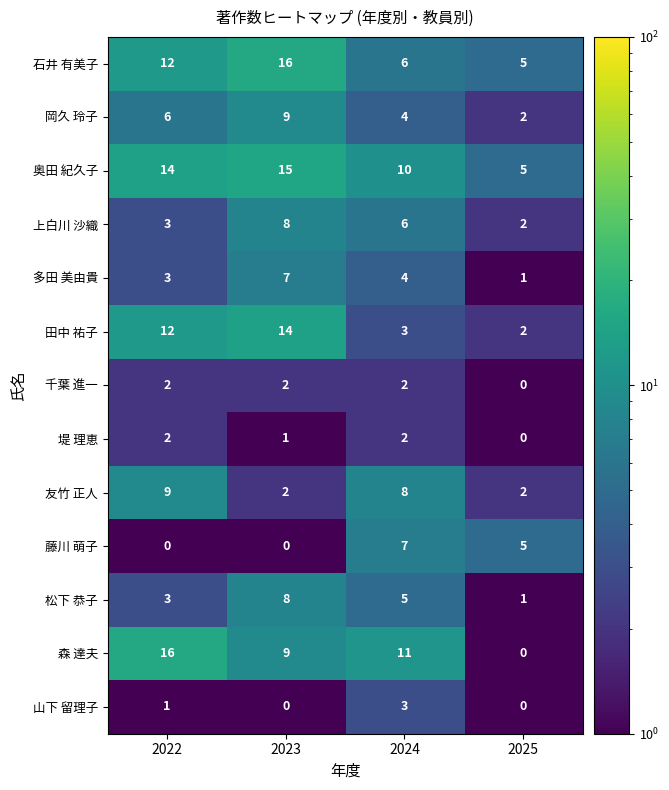

At which label does 多田 美由貴 reach its minimum?

2025